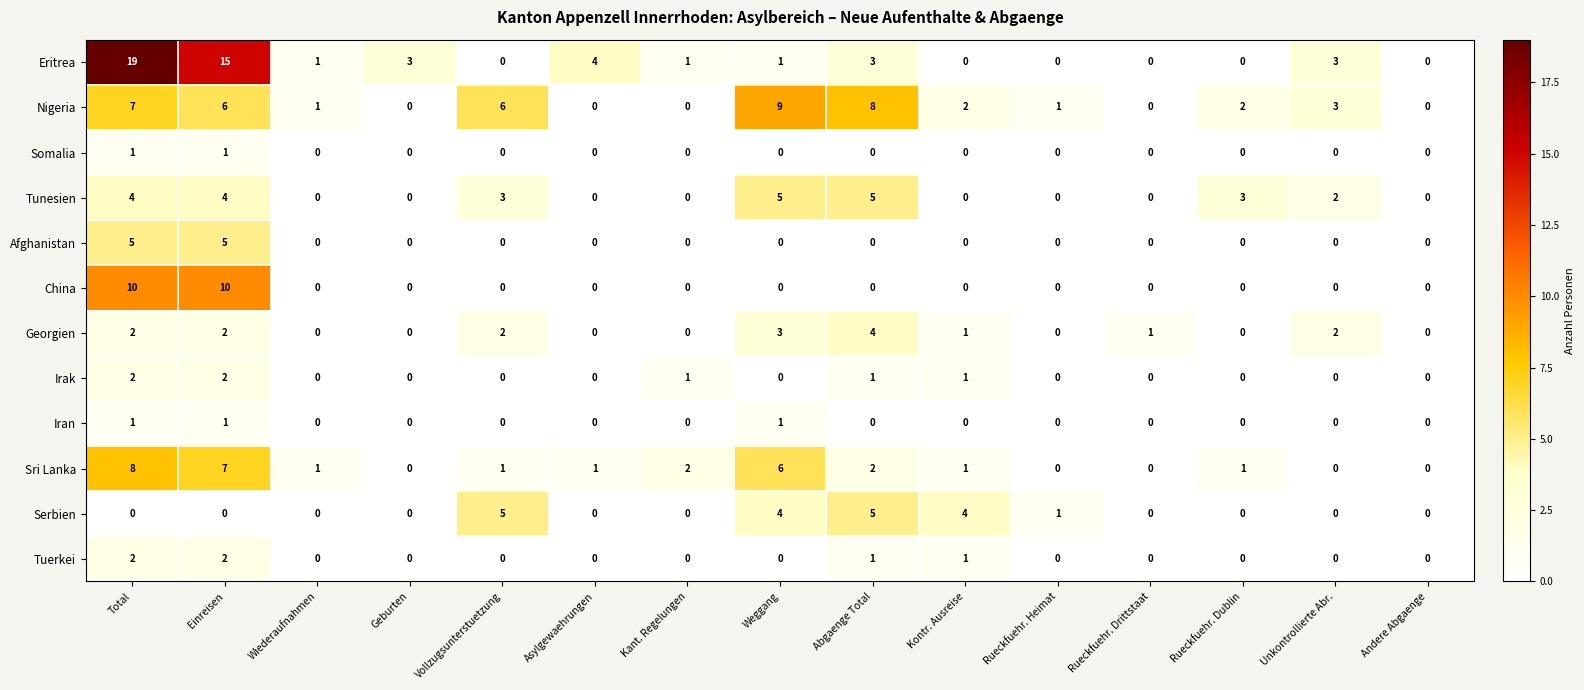

What is the total value across all series at Einreisen?

55